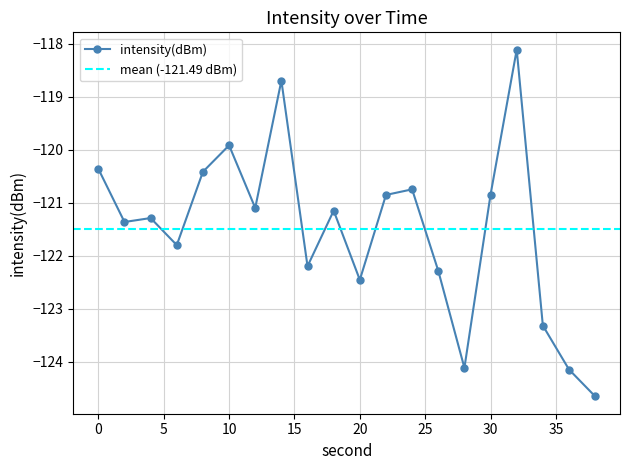

Reading left to right, transcribe all the data shown in this chart.

-120.4	-121.4	-121.3	-121.8	-120.4	-119.9	-121.1	-118.7	-122.2	-121.1	-122.5	-120.8	-120.7	-122.3	-124.1	-120.8	-118.1	-123.3	-124.1	-124.7